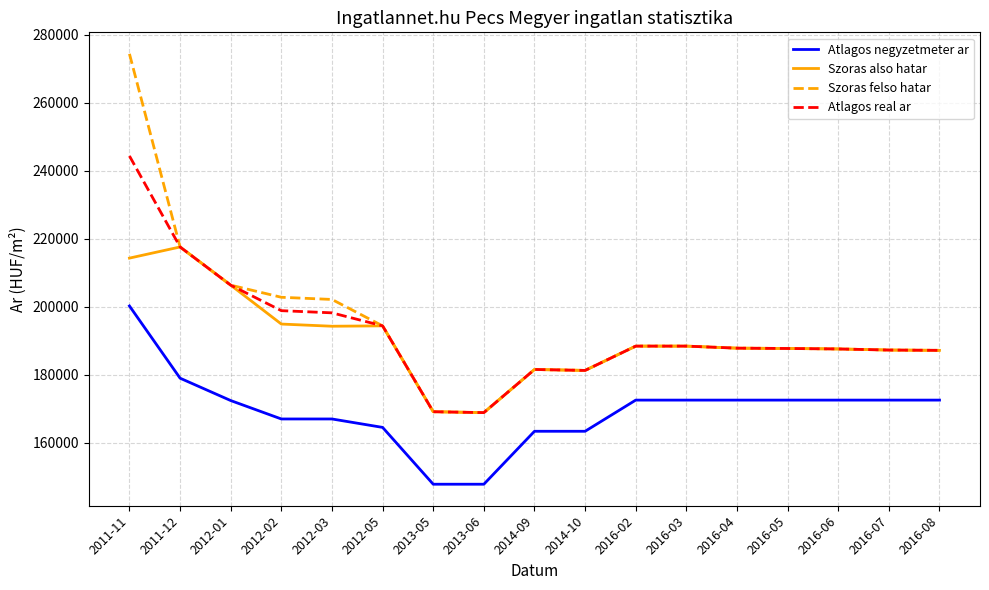

How many distinct data groups are displayed?

4